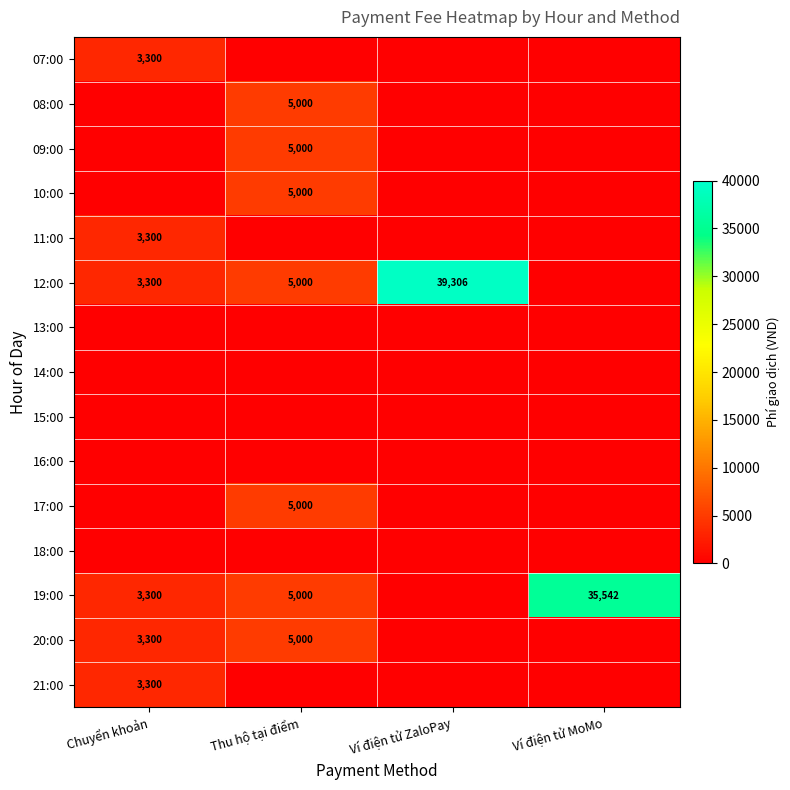

Is it true that 20:00 equals 7072 at Thu hộ tại điểm?

False